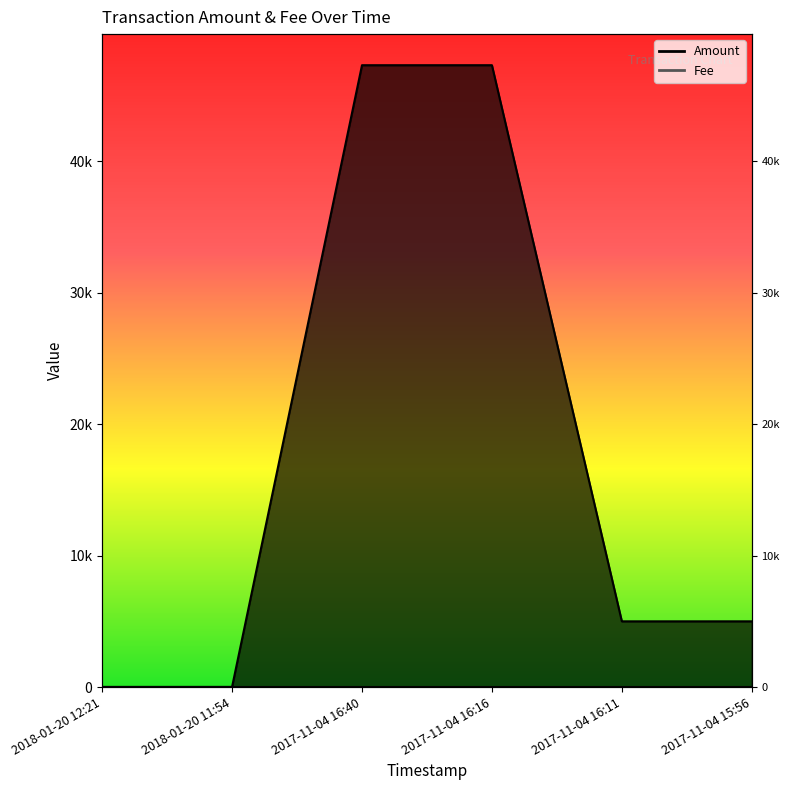

Reading left to right, list all the values displayed in this chart.

2018-01-20 12:21=7	2018-01-20 11:54=8	2017-11-04 16:40=47324	2017-11-04 16:16=47325	2017-11-04 16:11=4999	2017-11-04 15:56=5000